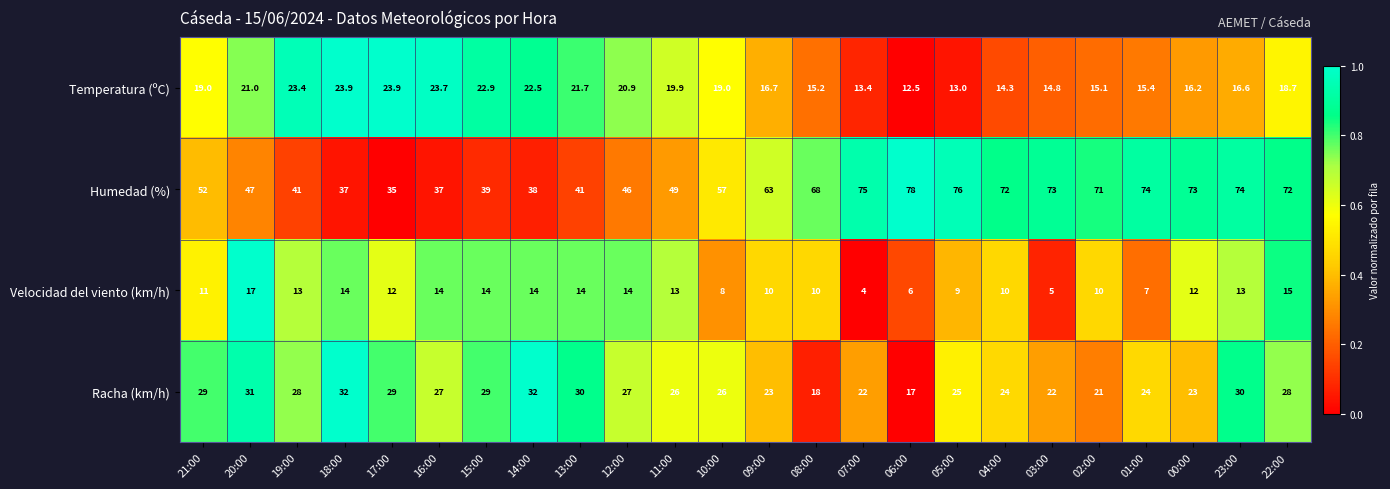

What is the difference between the second highest and second lowest values in the Racha (km/h) series?

14.0